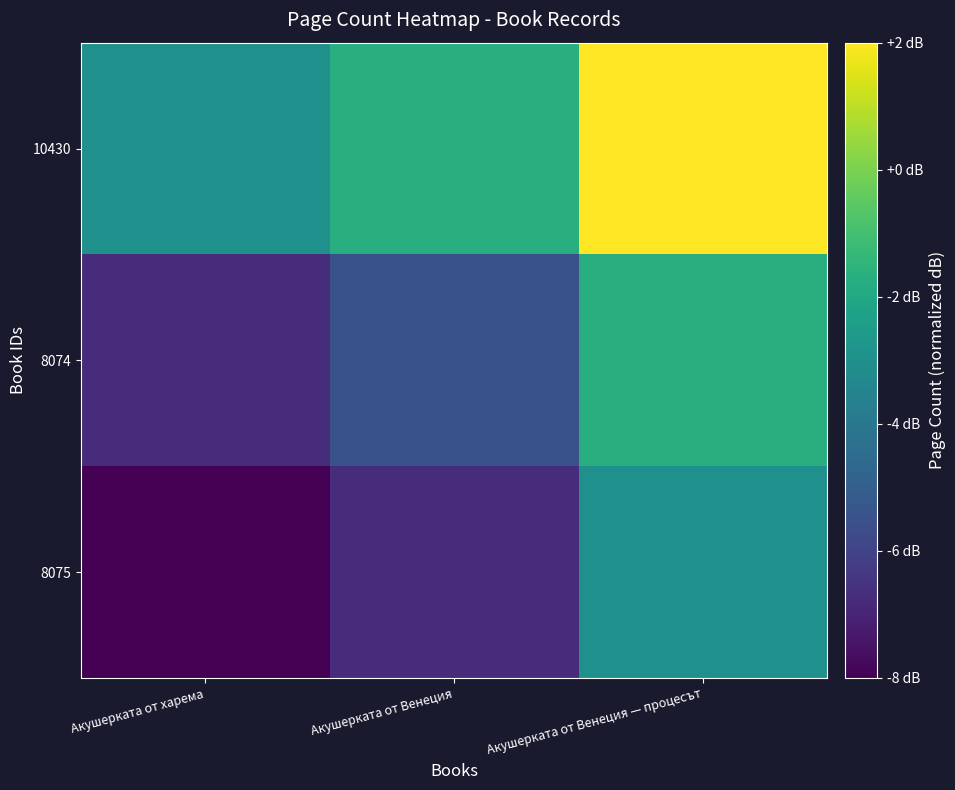

Reading right to left, transcribe all the data shown in this chart.

8075: Акушерката от Венеция — процесът=-3.0	Акушерката от Венеция=-6.8	Акушерката от харема=-8.0
8074: Акушерката от Венеция — процесът=-1.8	Акушерката от Венеция=-5.5	Акушерката от харема=-6.8
10430: Акушерката от Венеция — процесът=2.0	Акушерката от Венеция=-1.8	Акушерката от харема=-3.0